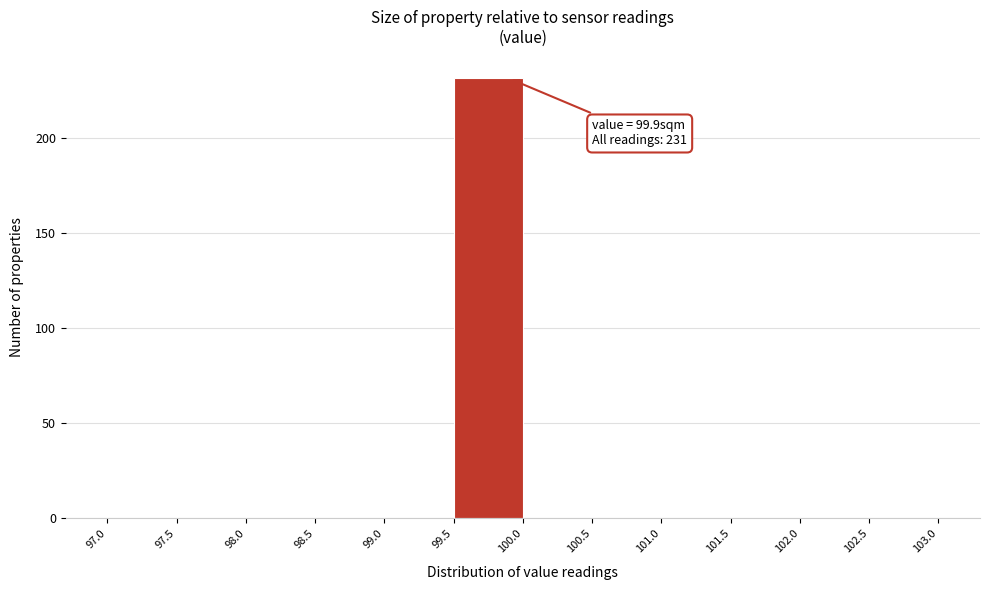

Over which range of the x-axis is the bar tallest?

99.5 to 100.0